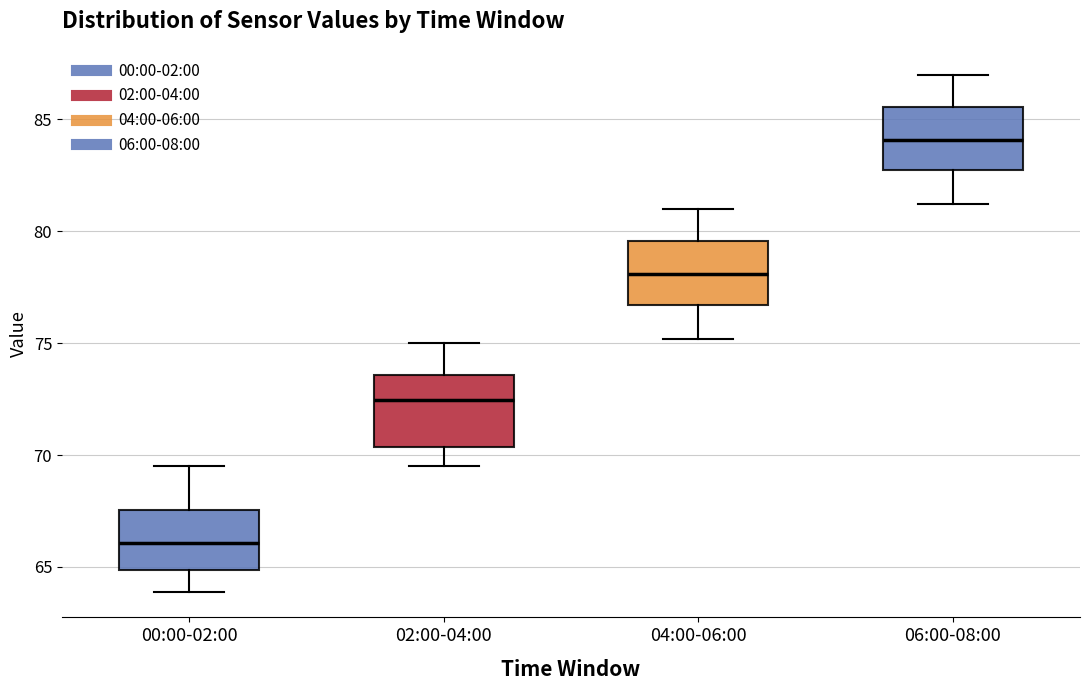

Where is the lower edge of the box for 02:00-04:00 on the y-axis? The values are not printed on the chart, so give them approximately, as read against the axis.

70.5